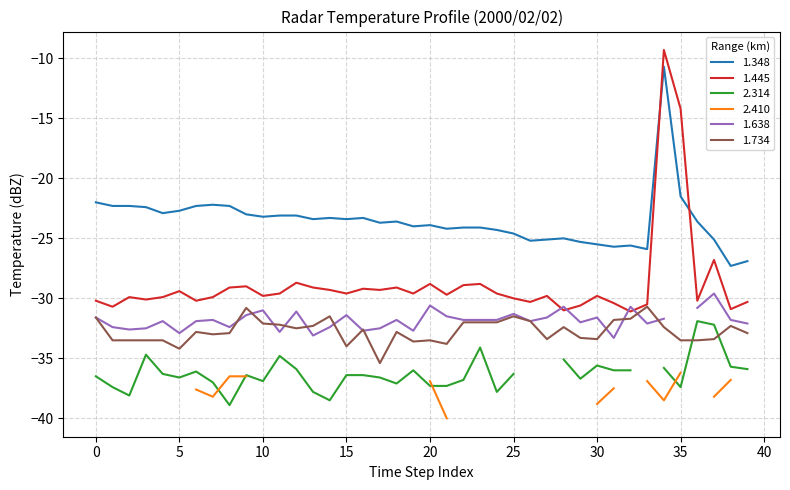

How many values in the 1.348 series are below -23?

28